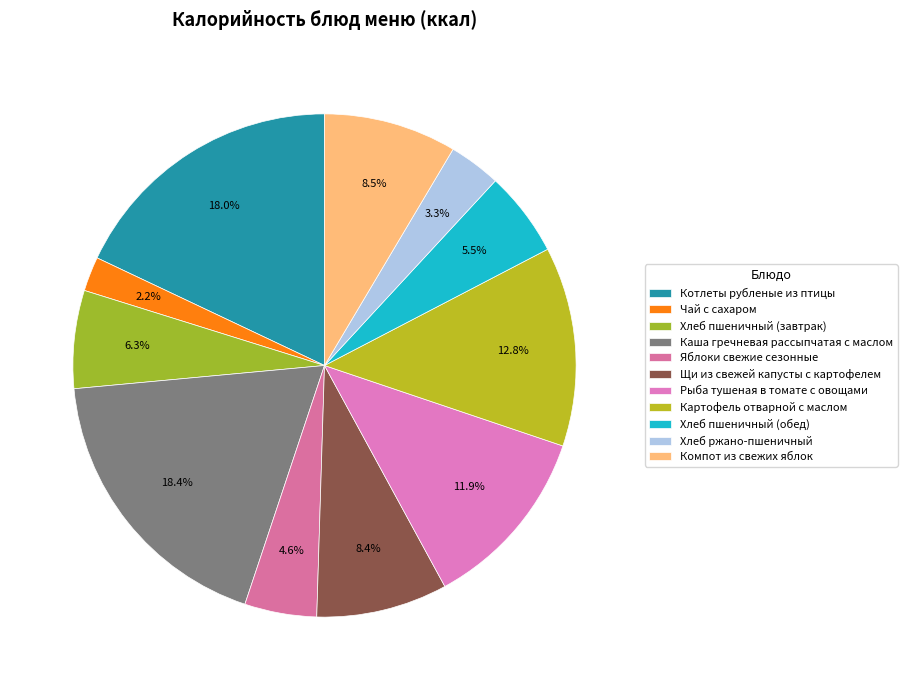

Count the number of slices in the pie.

11